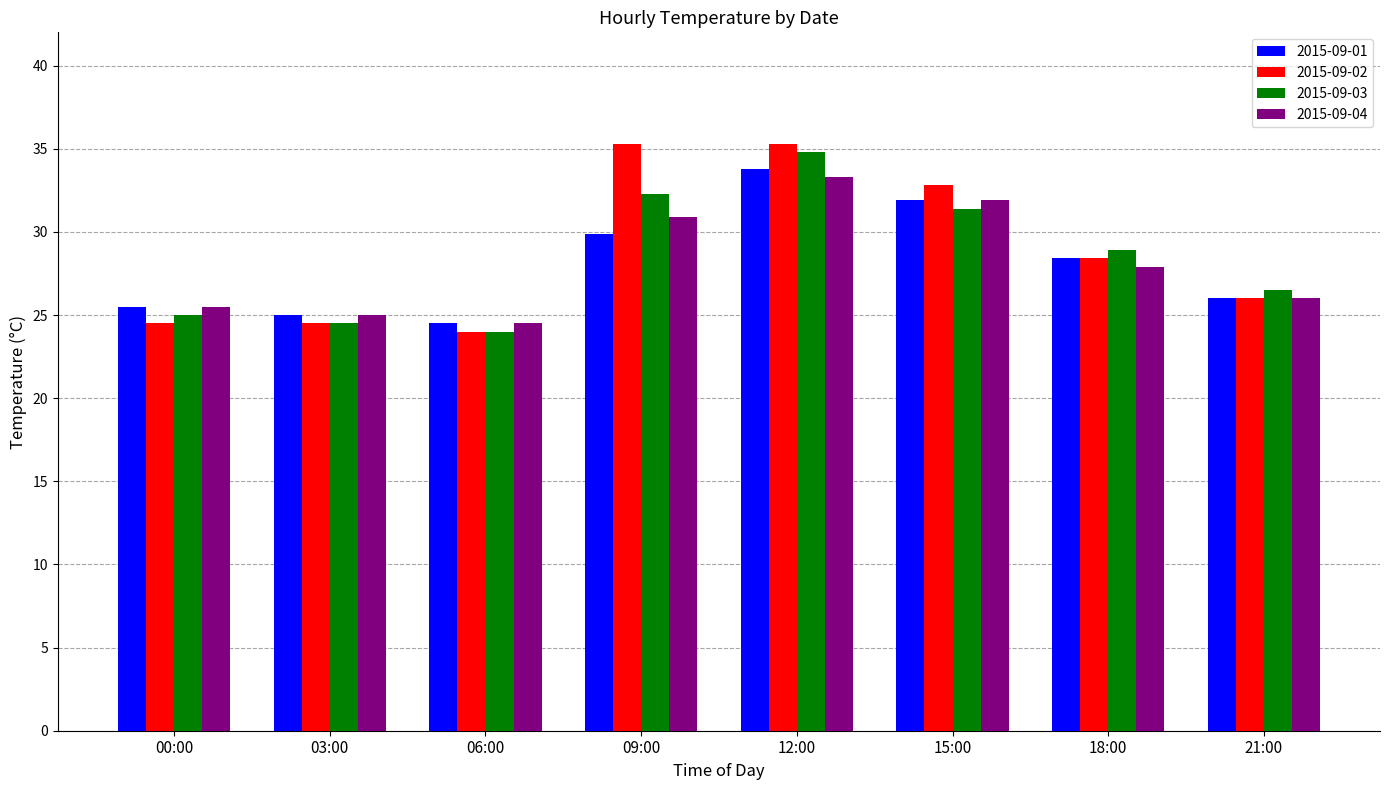

What is the label of the 1st bar from the right?

21:00